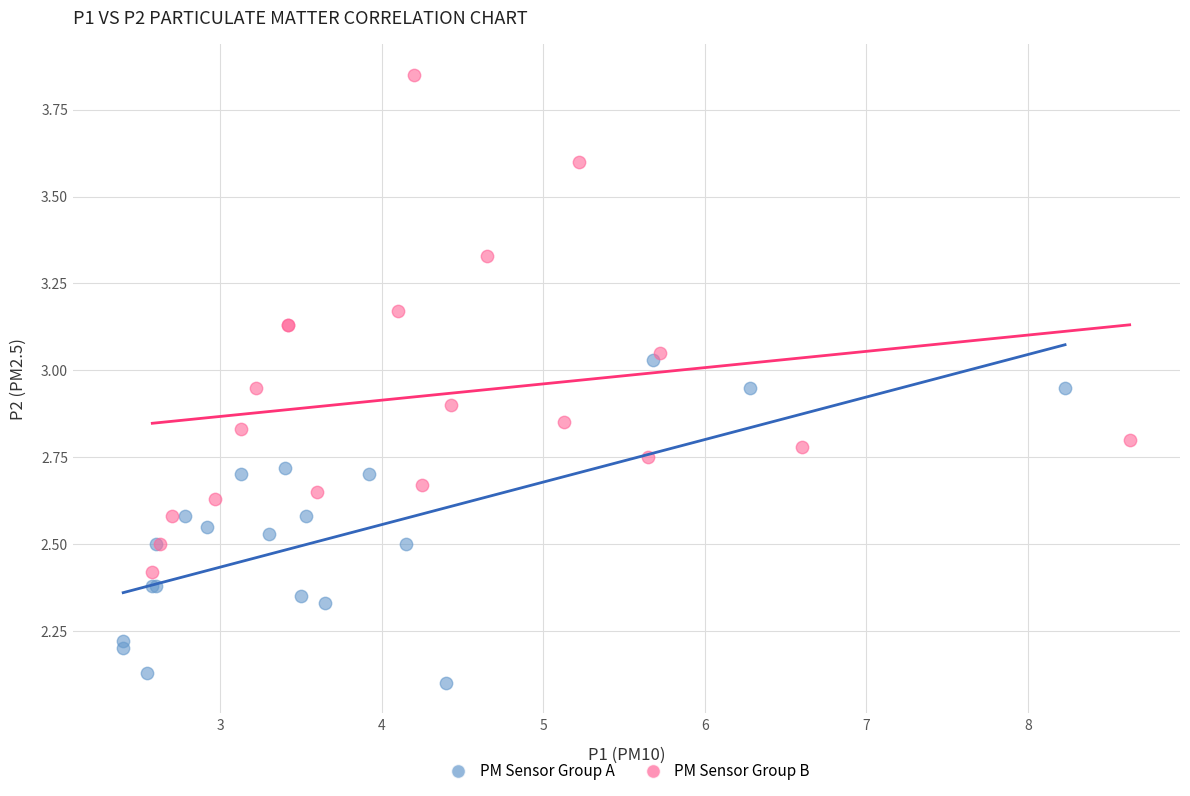

Which series contains the lowest Y value?

PM Sensor Group A